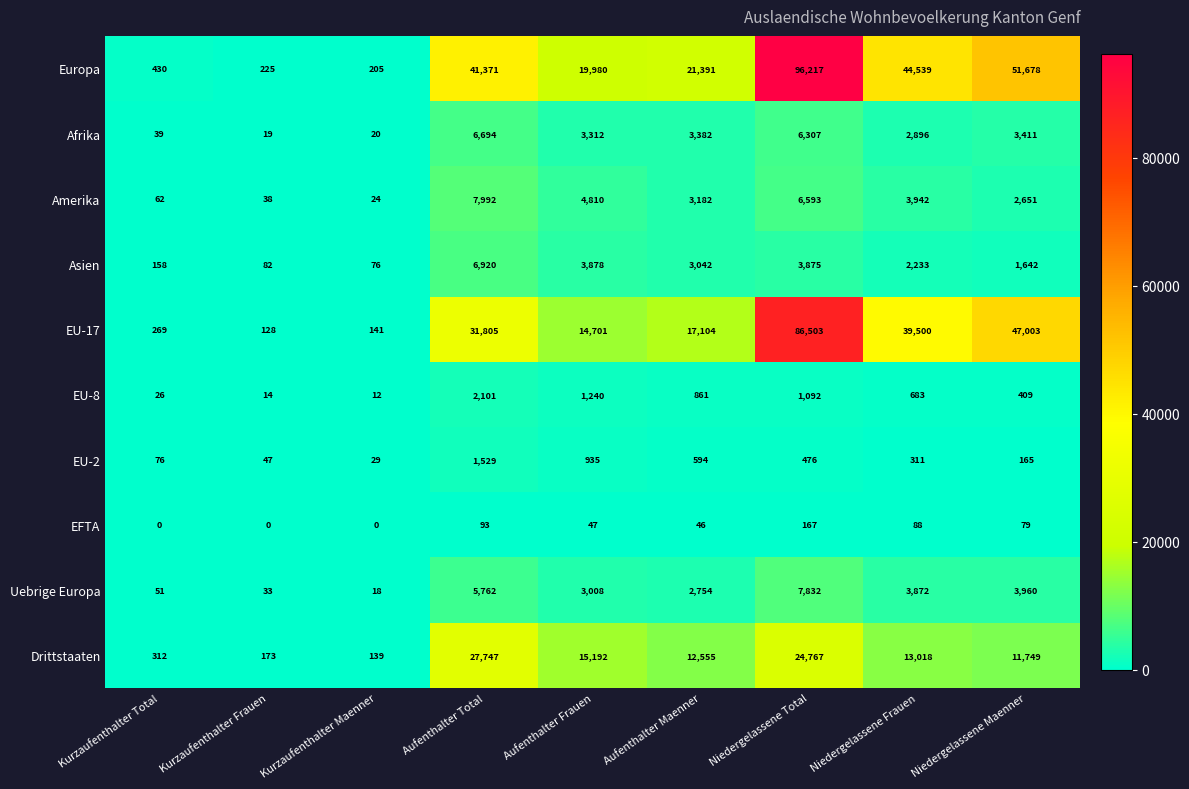

Count the number of categories in the chart.

9